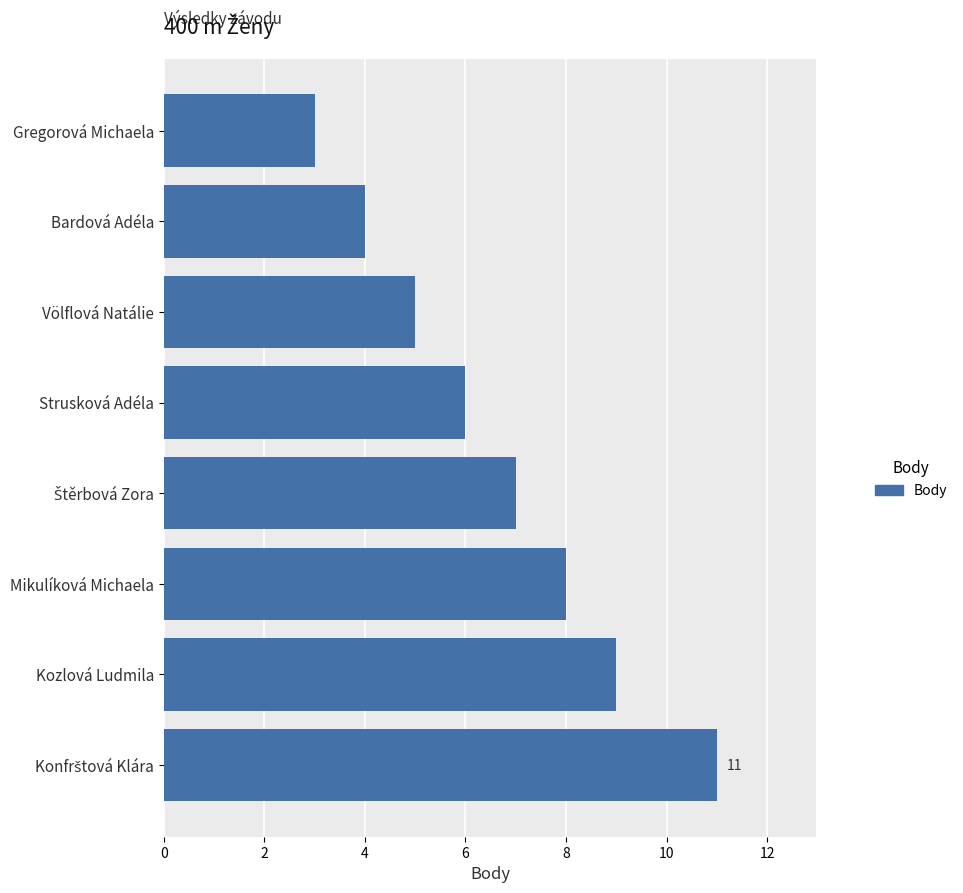

Approximately how many times larger is the value at Kozlová Ludmila compared to Mikulíková Michaela?

1.1